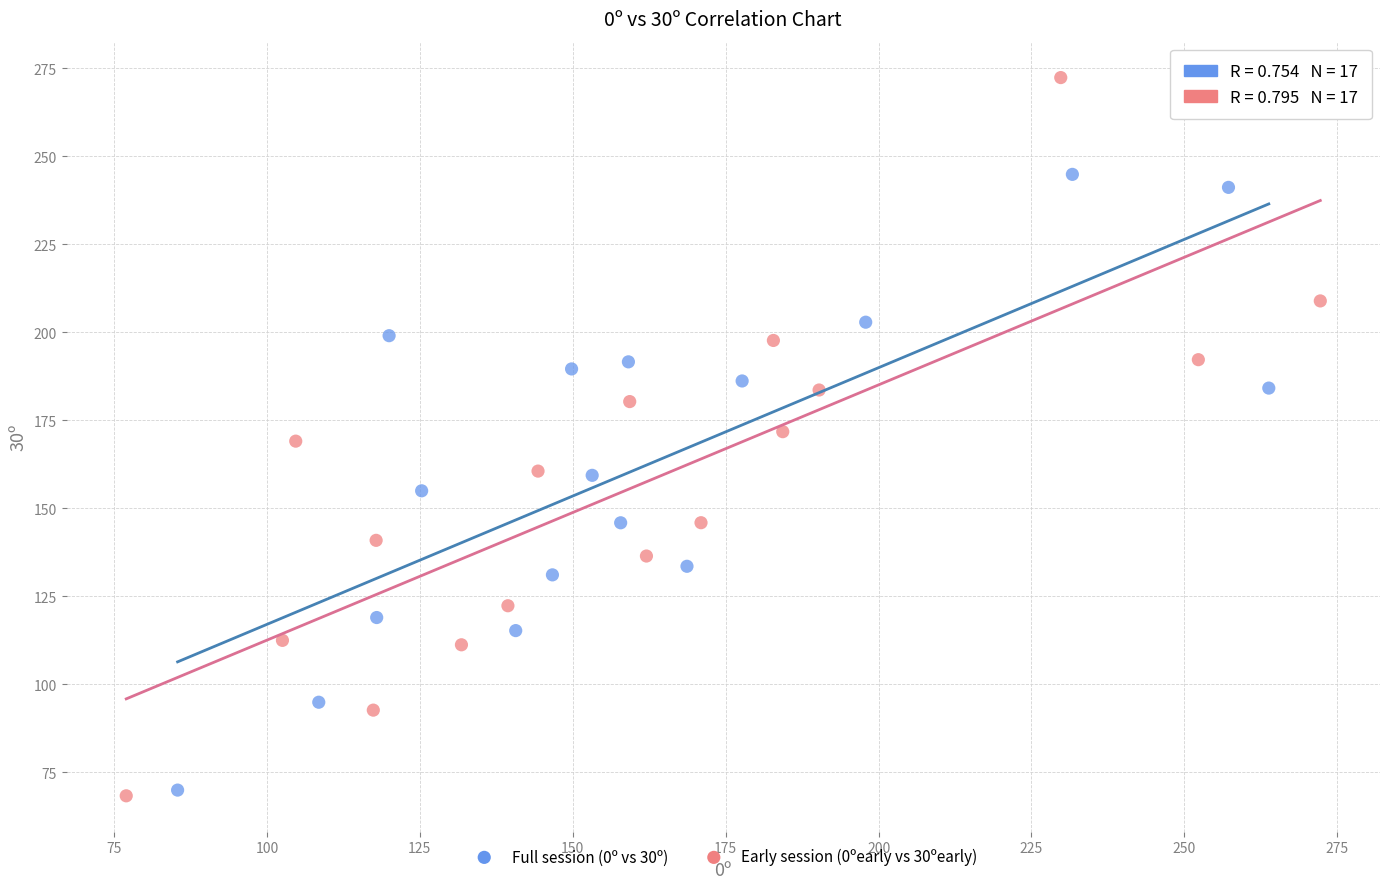

Which series contains the highest Y value?

Early session (0ºearly vs 30ºearly)